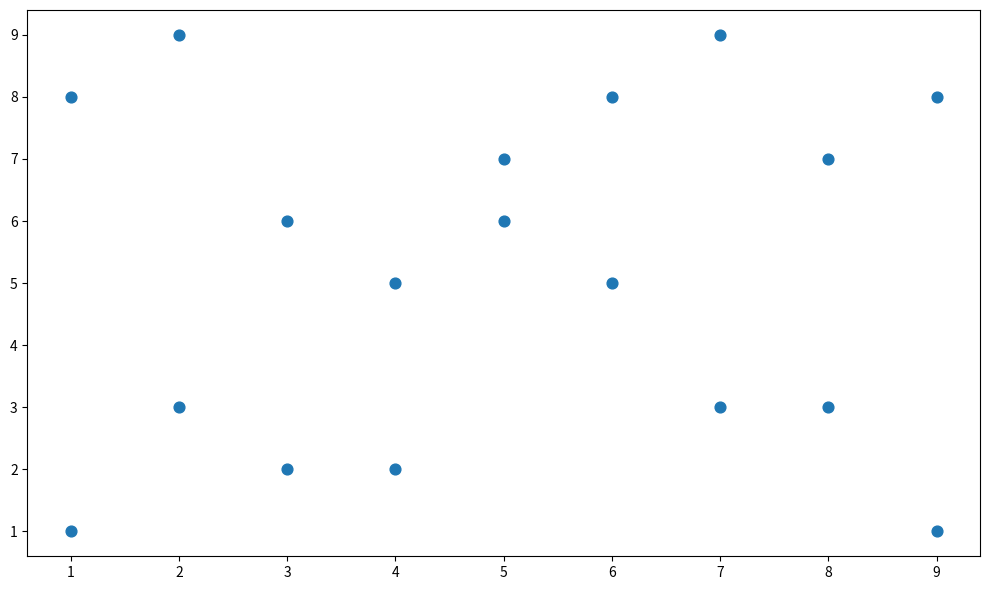

What is the range of Y values (max minus min)?

8